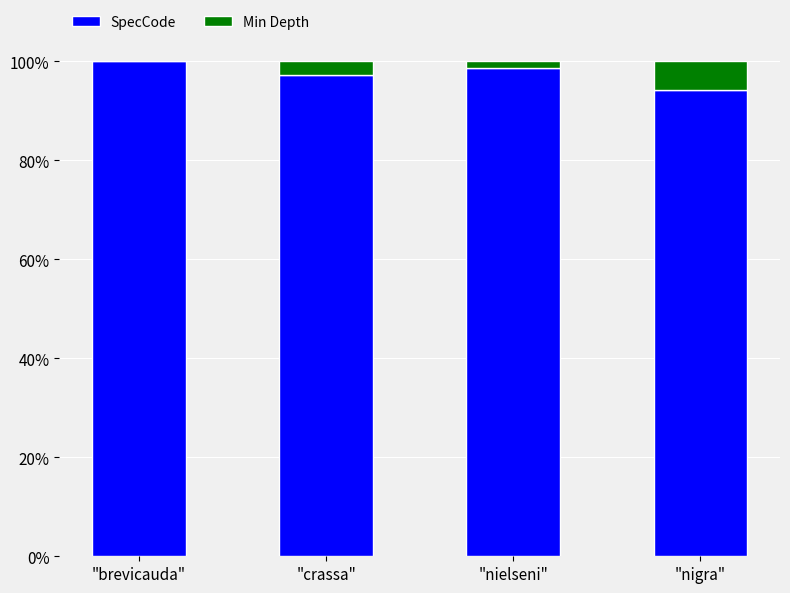

The value of SpecCode at "brevicauda" is 38.0. True or false?

False